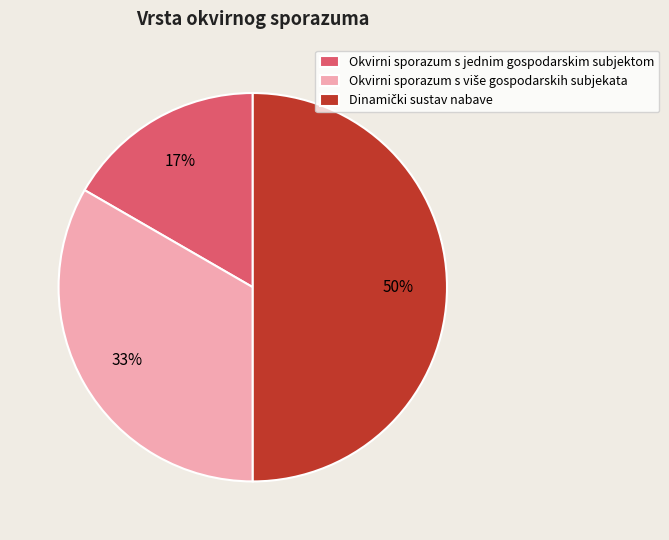

Does Okvirni sporazum s jednim gospodarskim subjektom represent more than half of the total?

No